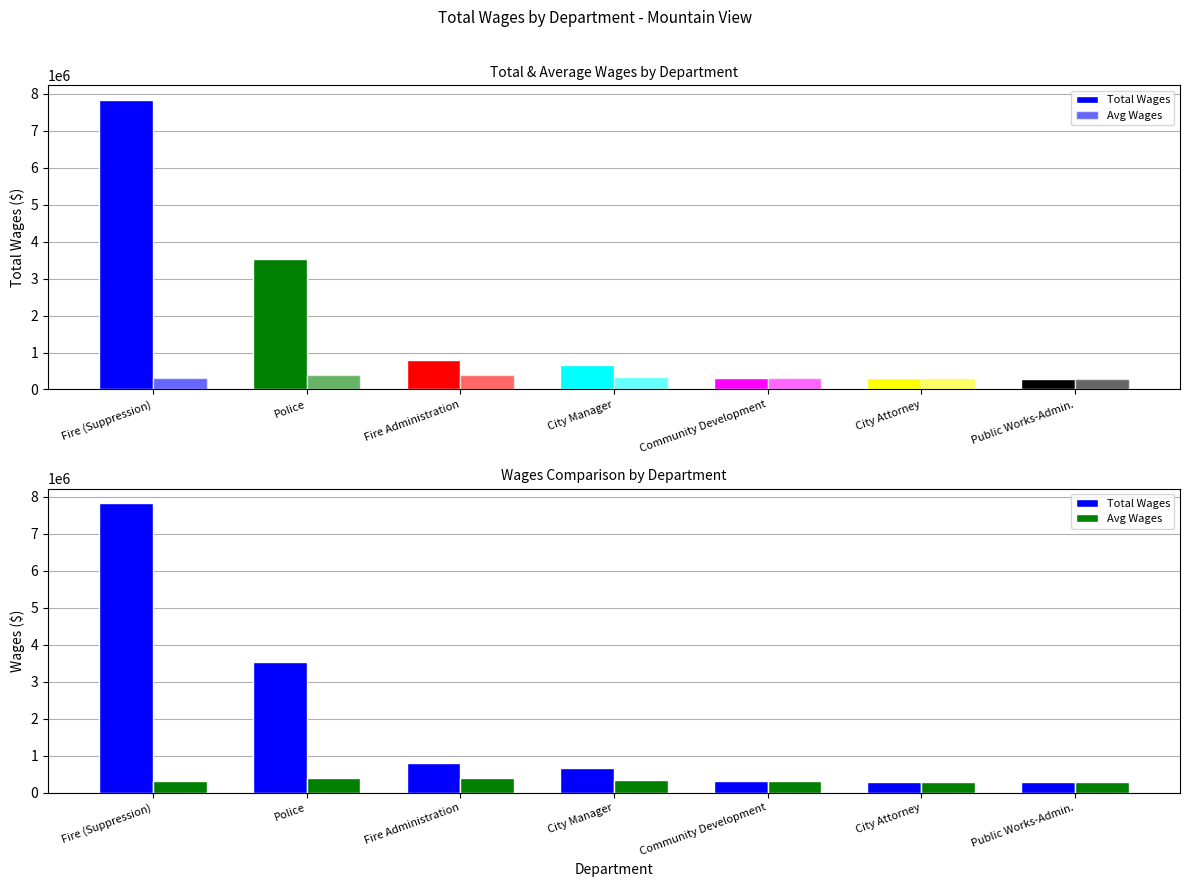

How many values in the Avg Wages series exceed 313450?

4